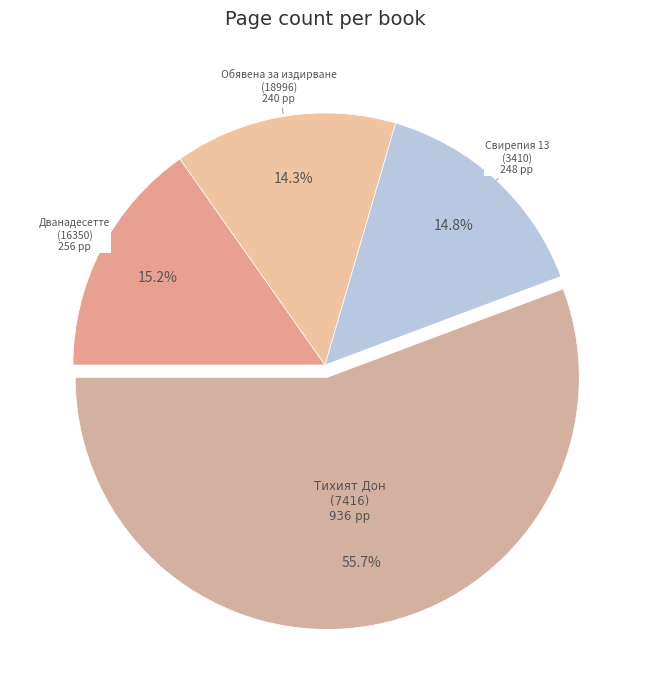

Does any single category account for the majority?

Yes